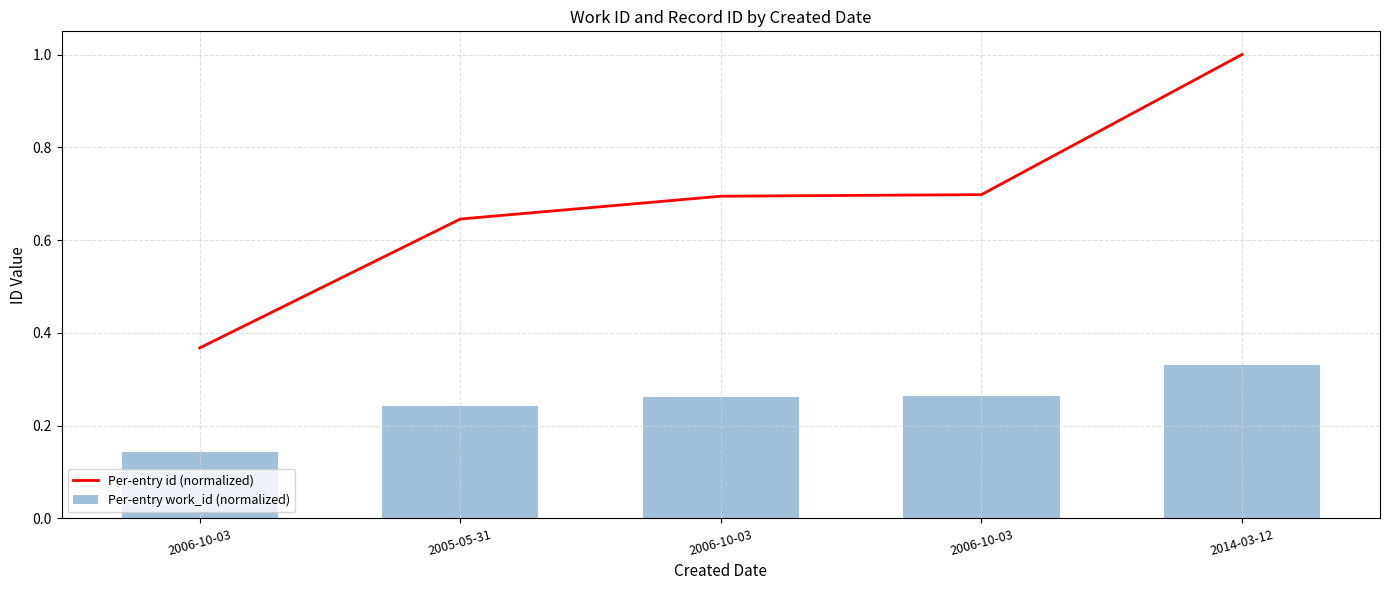

Where is Per-entry id (normalized) nearest to the value 0?

2006-10-03